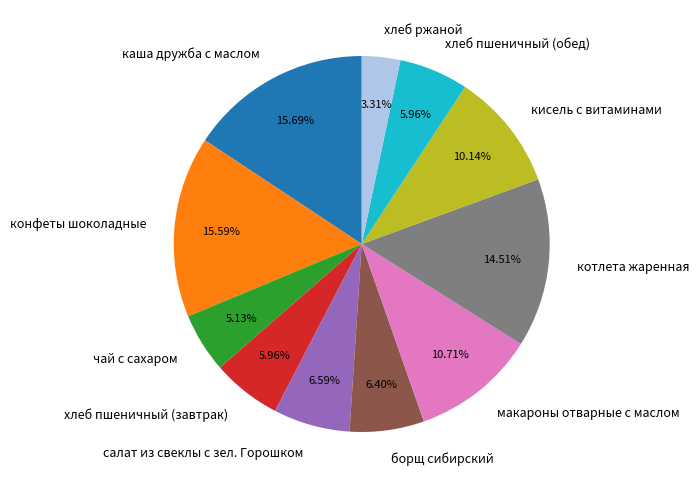

Approximately how many times larger is the value at салат из свеклы с зел. Горошком compared to чай с сахаром?

1.3